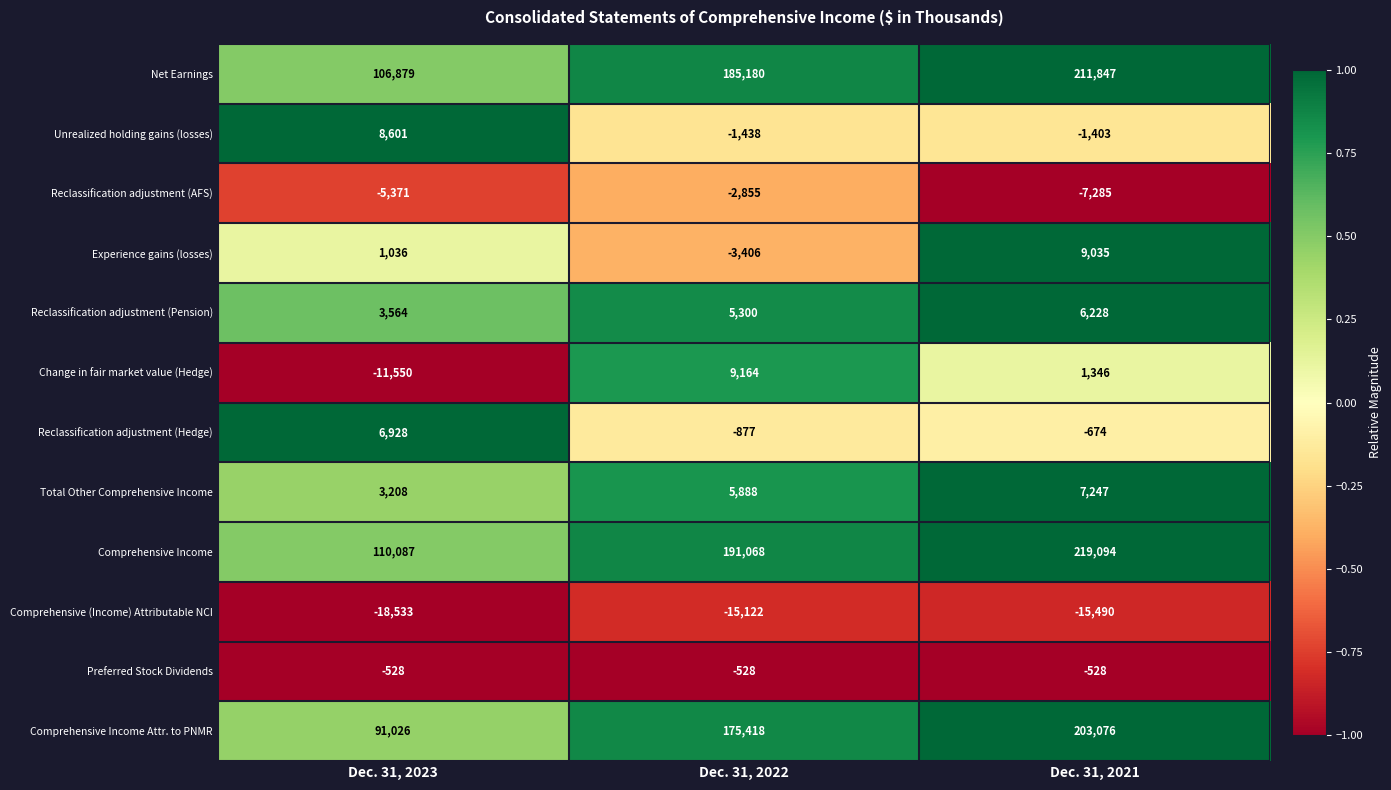

List the series in order of their peak value, highest first.

Comprehensive Income, Net Earnings, Comprehensive Income Attr. to PNMR, Change in fair market value (Hedge), Experience gains (losses), Unrealized holding gains (losses), Total Other Comprehensive Income, Reclassification adjustment (Hedge), Reclassification adjustment (Pension), Preferred Stock Dividends, Reclassification adjustment (AFS), Comprehensive (Income) Attributable NCI